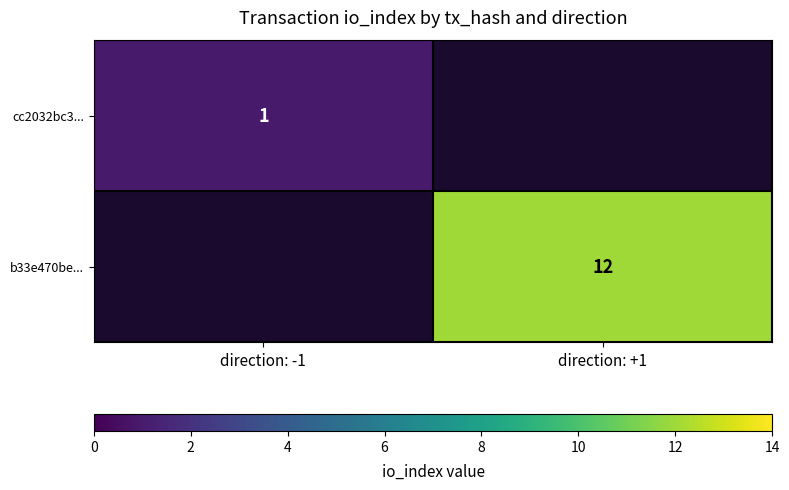

Is it true that b33e470be... equals 12 at direction: +1?

True